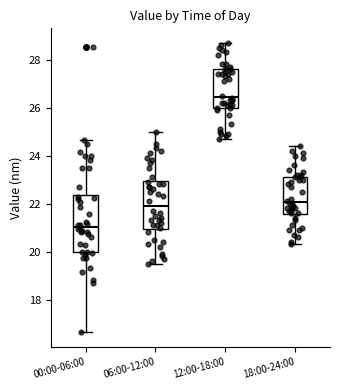

Which box's median line is the highest?

12:00-18:00